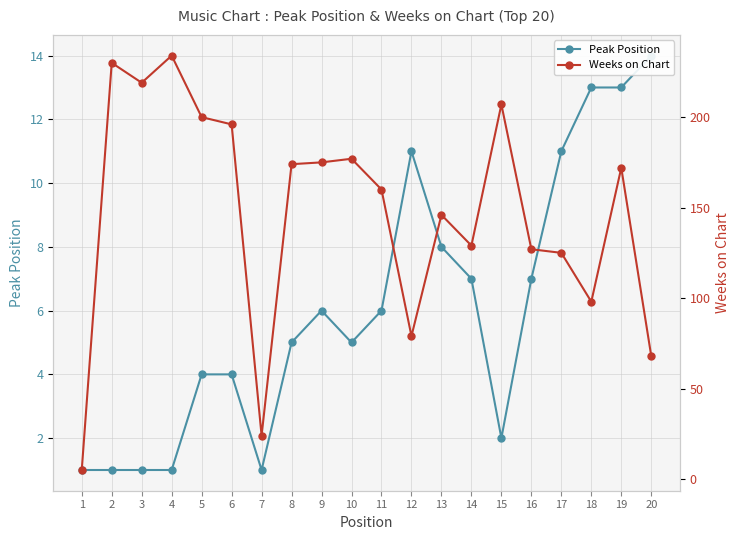

Which series has the largest total across all categories?

Weeks on Chart